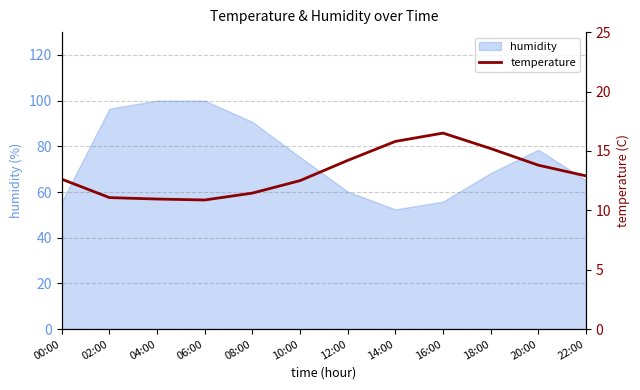

Reading left to right, extract all data points from this chart.

12.6	11.1	10.9	10.9	11.4	12.5	14.2	15.8	16.5	15.2	13.8	12.9